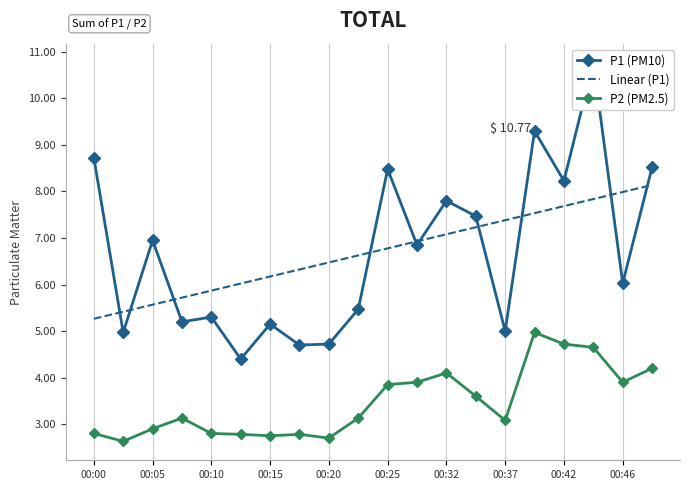

Reading left to right, what are all the values shown in this chart?

P1: 00:00=8.7	00:03=5.0	00:05=7.0	00:08=5.2	00:10=5.3	00:12=4.4	00:15=5.2	00:17=4.7	00:20=4.7	00:22=5.5	00:25=8.5	00:29=6.8	00:32=7.8	00:34=7.5	00:37=5.0	00:39=9.3	00:42=8.2	00:44=10.8	00:46=6.0	00:49=8.5
P2: 00:00=2.8	00:03=2.6	00:05=2.9	00:08=3.1	00:10=2.8	00:12=2.8	00:15=2.8	00:17=2.8	00:20=2.7	00:22=3.1	00:25=3.9	00:29=3.9	00:32=4.1	00:34=3.6	00:37=3.1	00:39=5.0	00:42=4.7	00:44=4.7	00:46=3.9	00:49=4.2